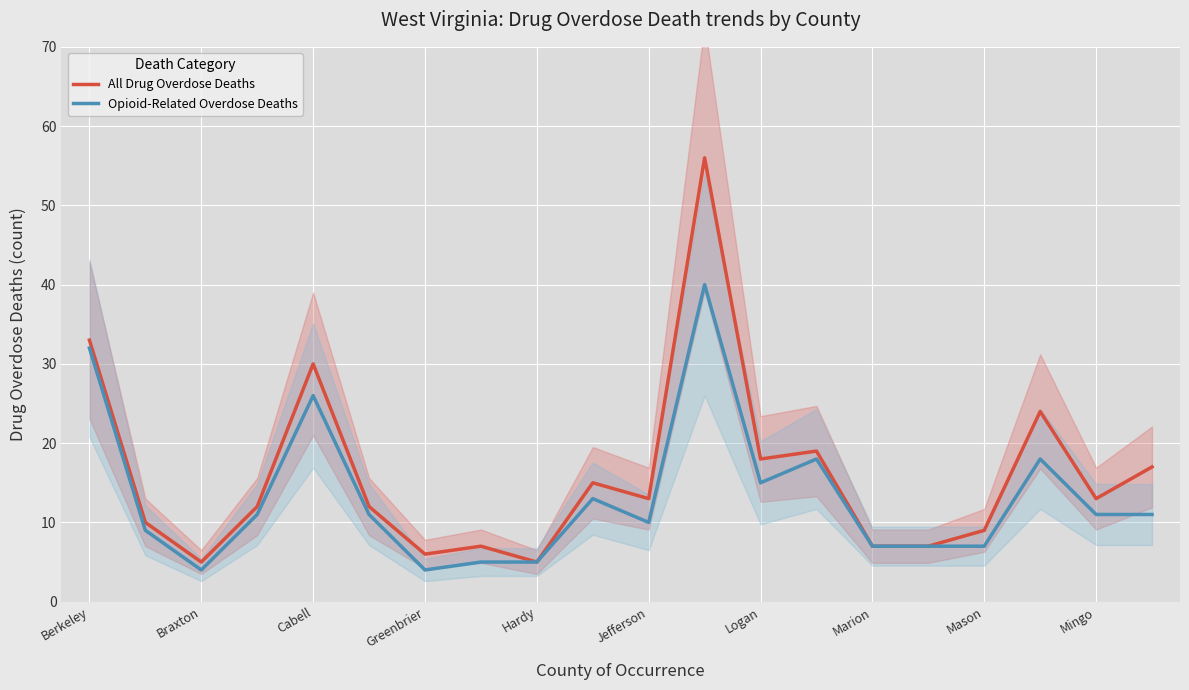

Does the chart display data point markers on the line(s)?

No